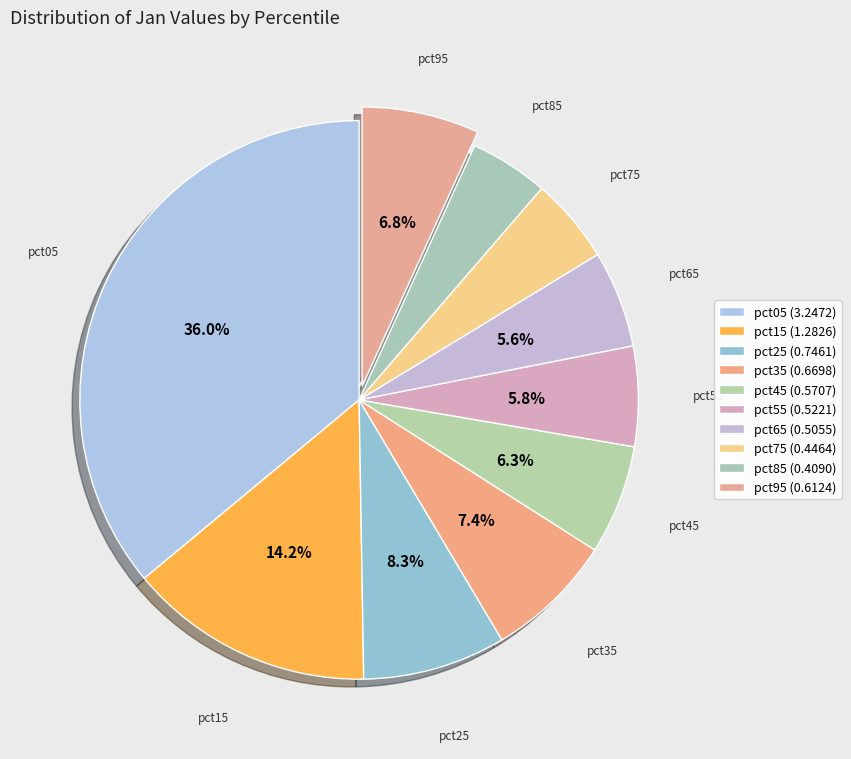

True or false: pct85 accounts for 5% of the total.

True